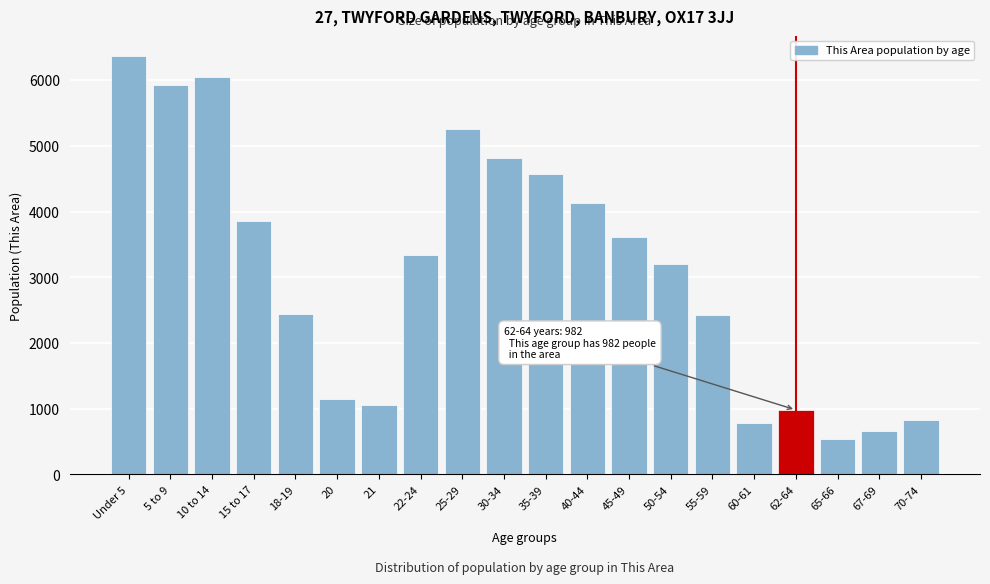

Approximately how many times larger is the value at 30-34 compared to 65-66?

9.0